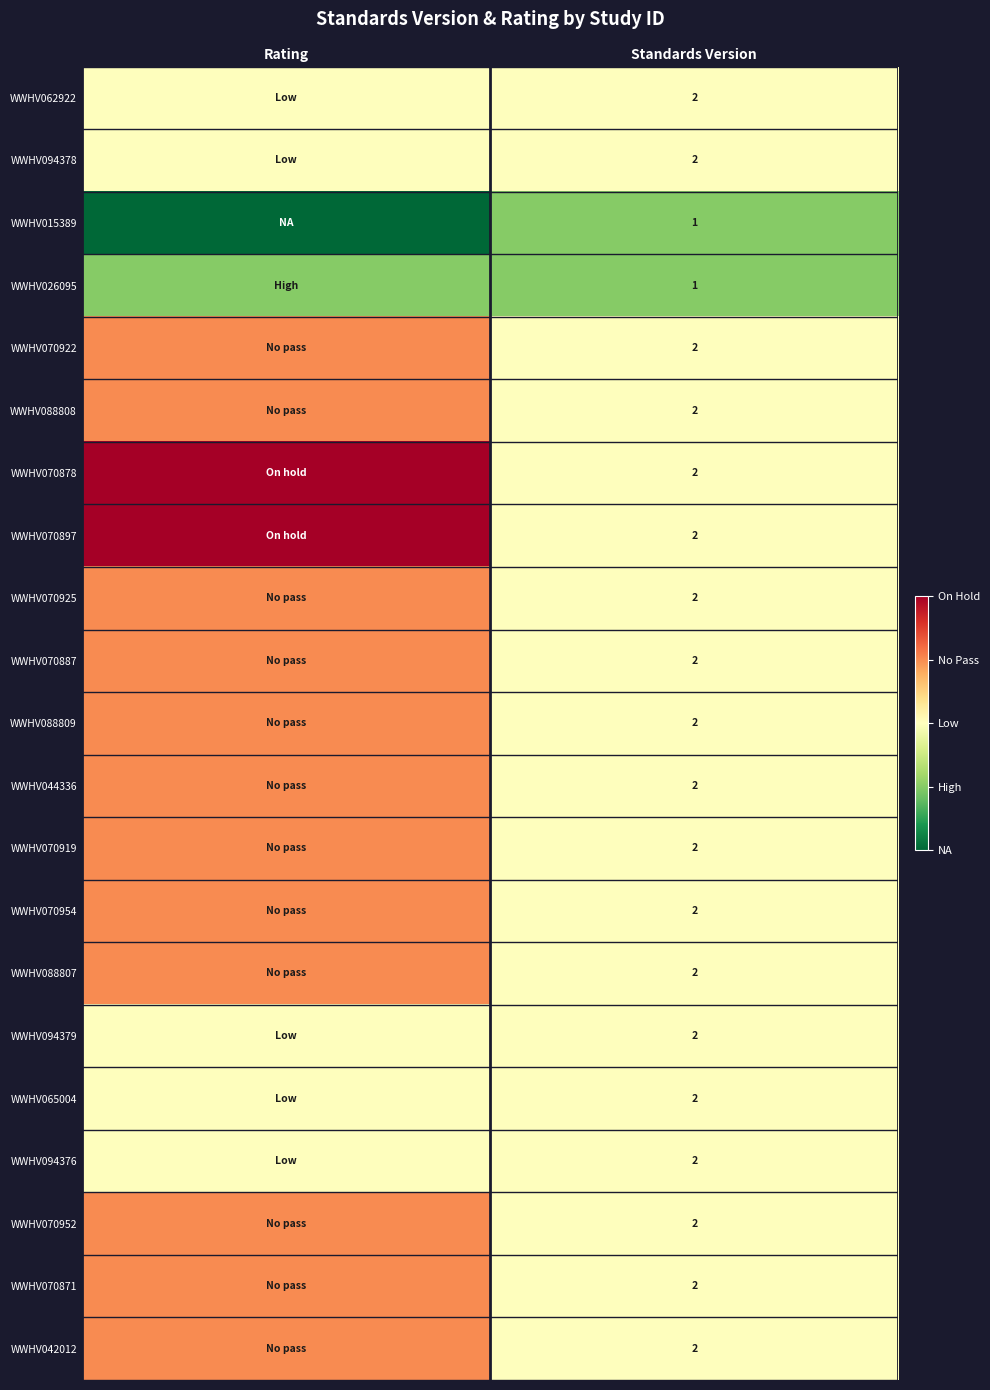

Which category has the highest value across all series?

Rating